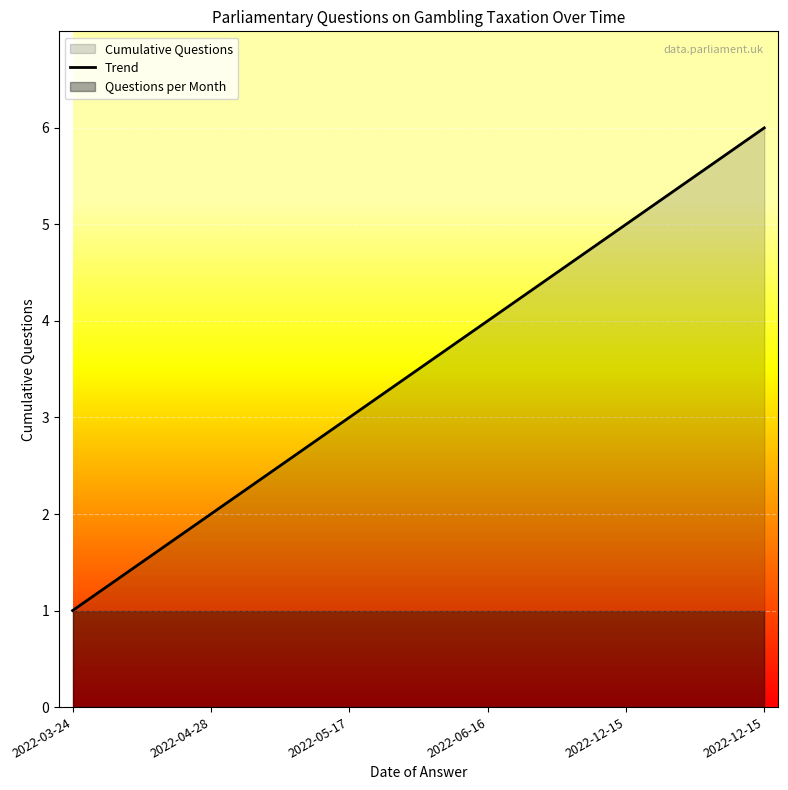

What is the label of the 1st point from the right?

2022-12-15